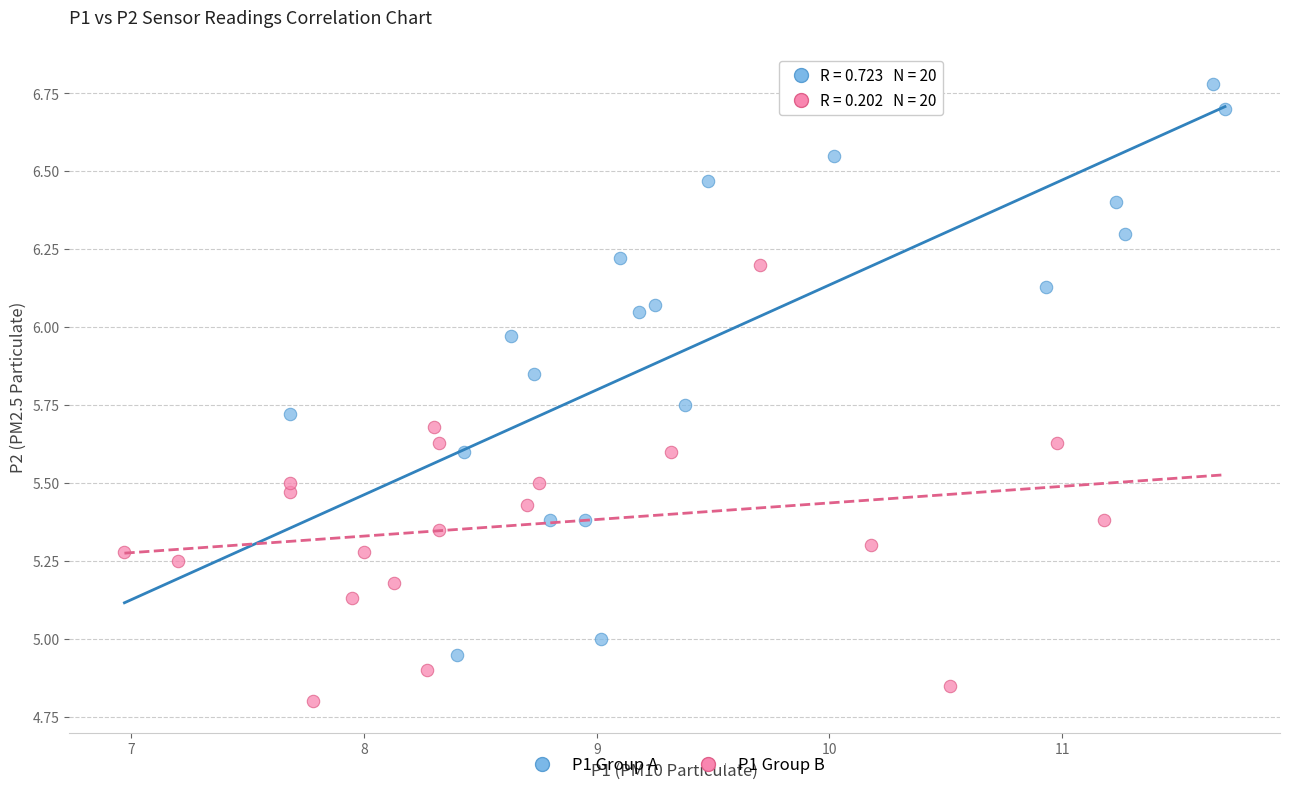

Which series has the widest spread of Y values?

P1 Group A